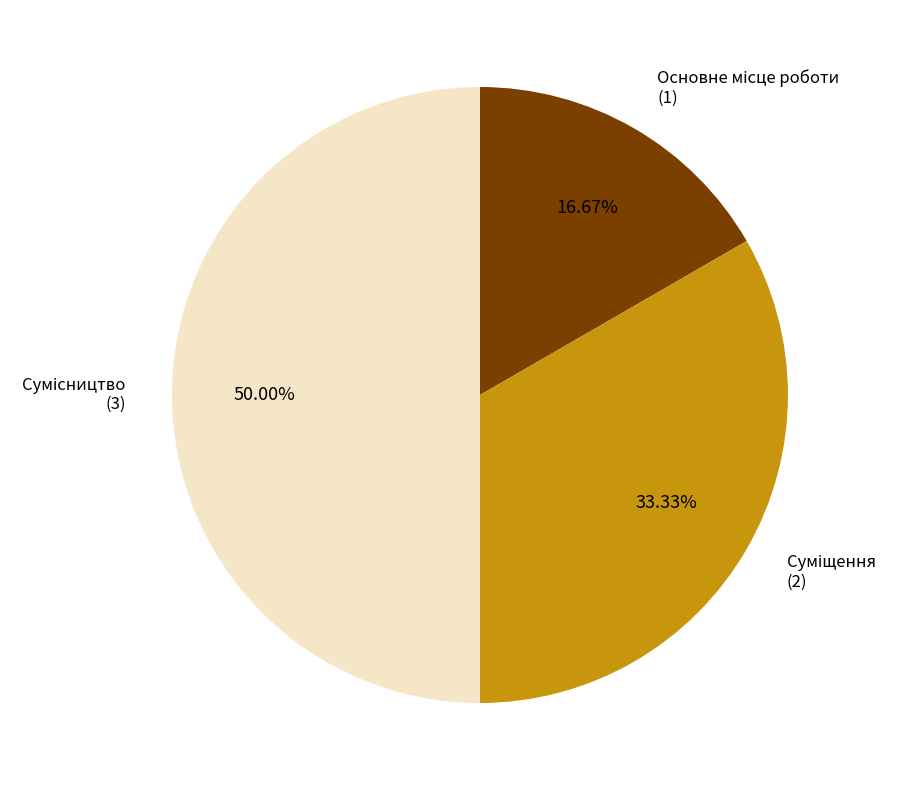

What percentage is NOT represented by Суміщення?

66.7%